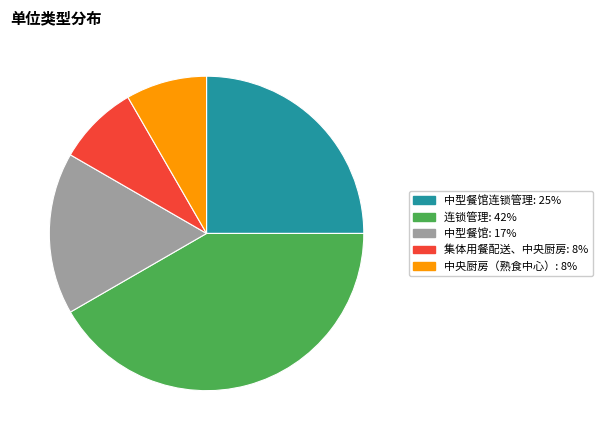

Does any single category account for the majority?

No